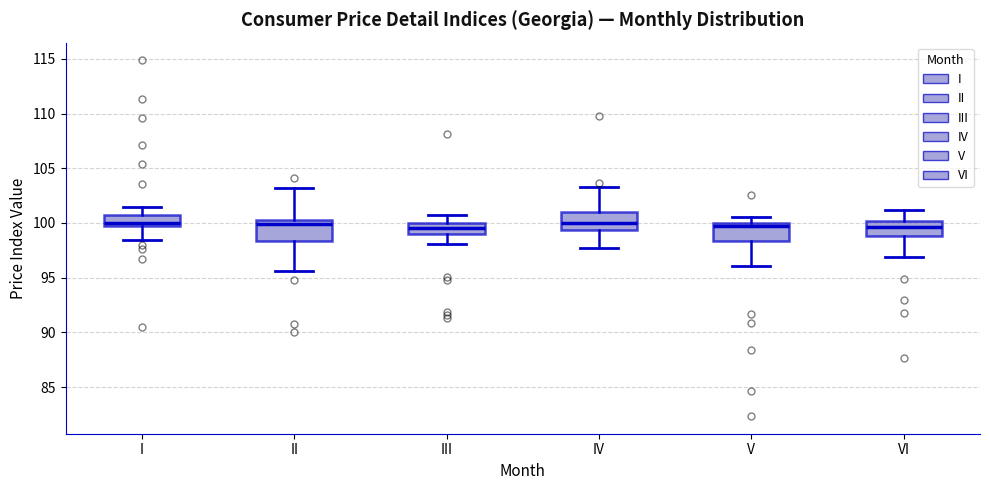

Reading left to right, transcribe this box plot: for each box, give where its median line is, the range the box spans, and where its two whiskers end, as read against the y-axis. The values are not printed on the chart, so give them approximately, as read against the axis.

I: median 100.0, box 99.5 to 100.5, whiskers 98.5 to 101.5
II: median 100.0, box 98.5 to 100.5, whiskers 95.5 to 103.0
III: median 99.5, box 99.0 to 100.0, whiskers 98.0 to 101.0
IV: median 100.0, box 99.5 to 101.0, whiskers 97.5 to 103.5
V: median 99.5, box 98.5 to 100.0, whiskers 96.0 to 100.5
VI: median 99.5, box 99.0 to 100.0, whiskers 97.0 to 101.0